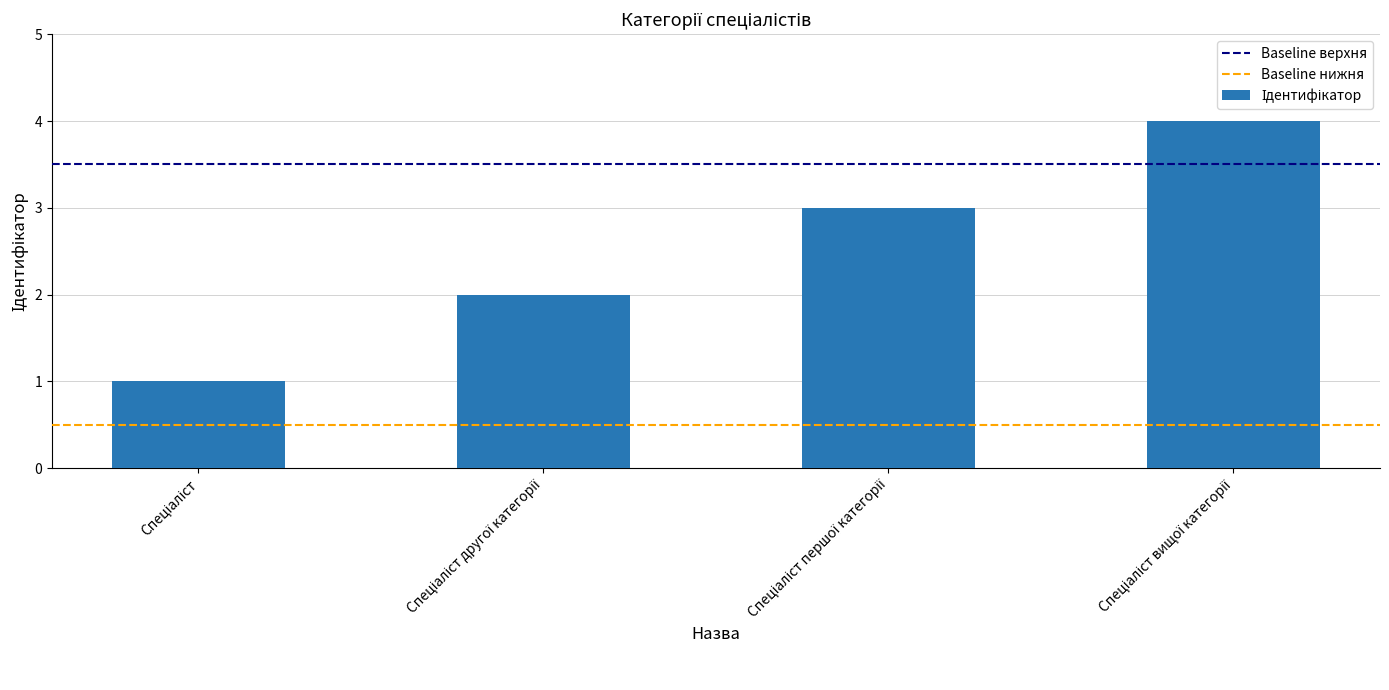

What is the difference between the maximum and minimum values?

3